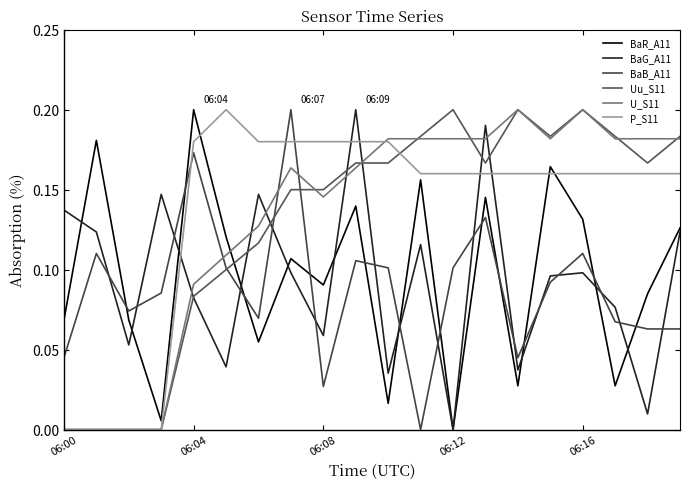

At how many categories does at least one series exceed 0?

20